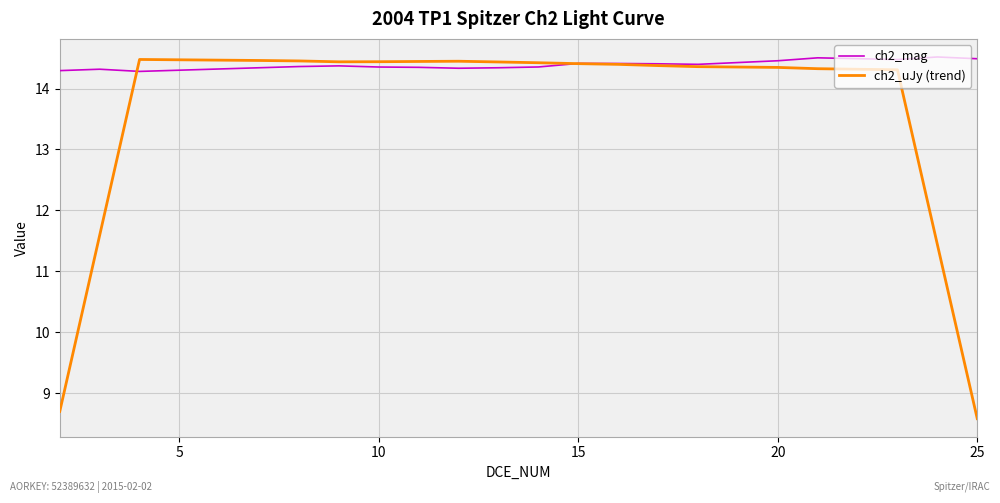

How many values in the ch2_uJy (trend) series exceed 14?

16